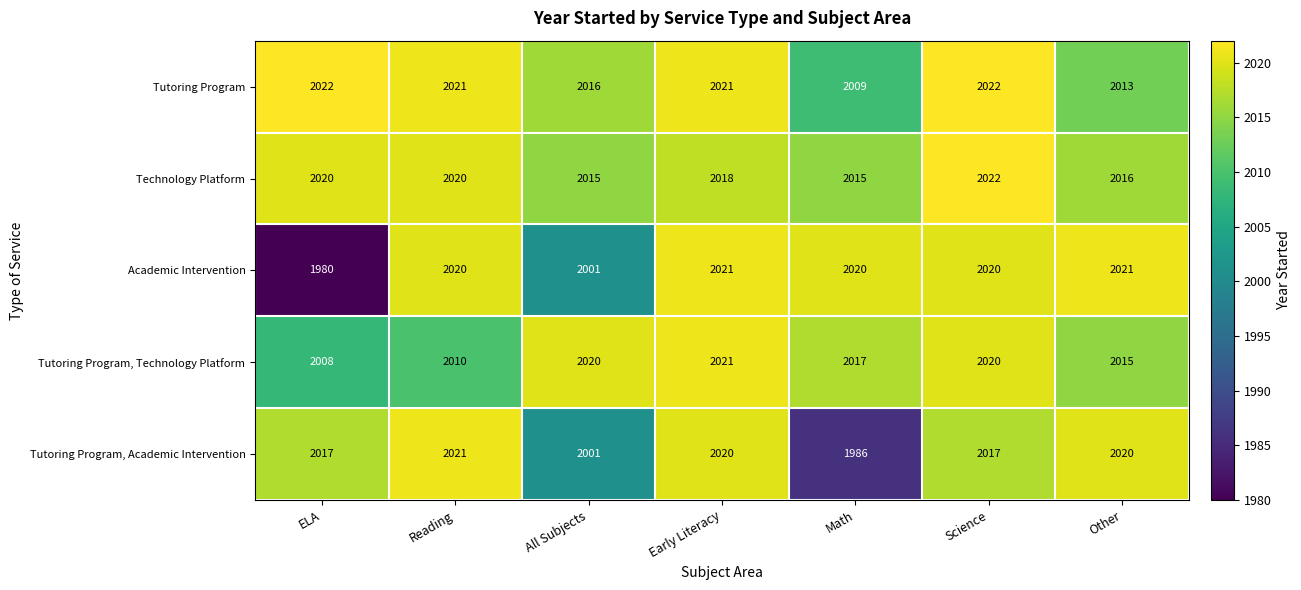

What is the maximum value shown in the chart?

2022